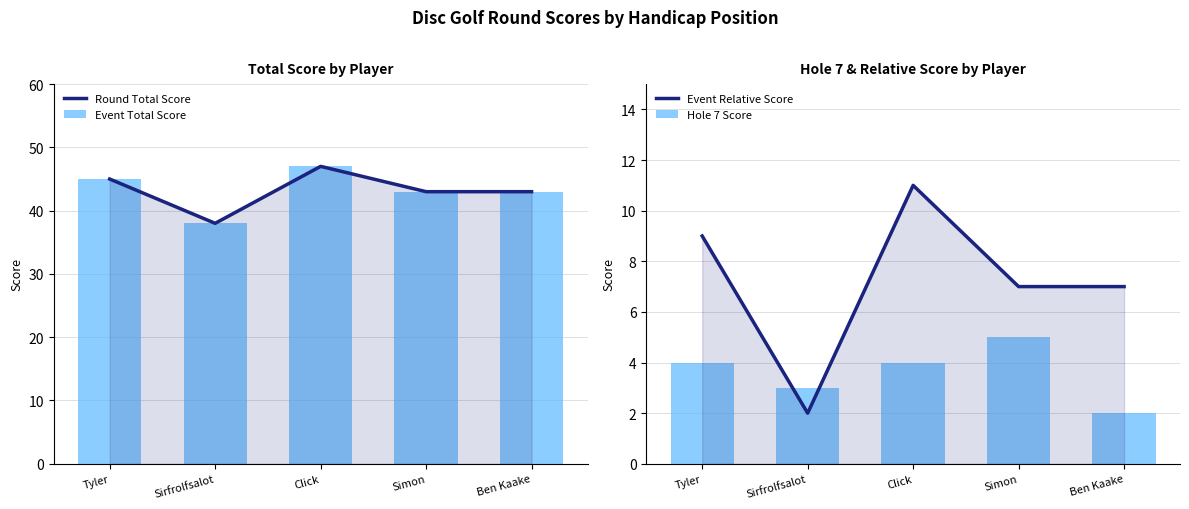

What is the label of the 3rd bar from the left?

Click